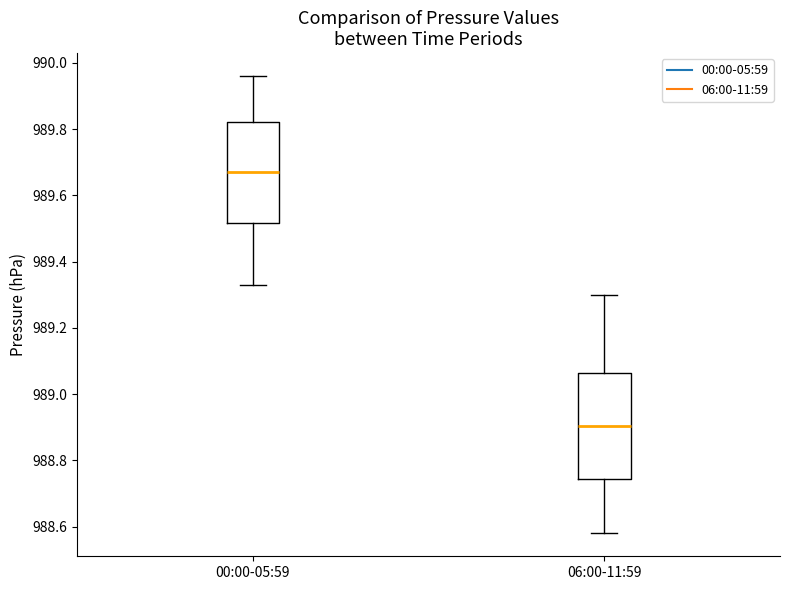

Where does the lower whisker of the box for 06:00-11:59 end on the y-axis? The values are not printed on the chart, so give them approximately, as read against the axis.

988.58